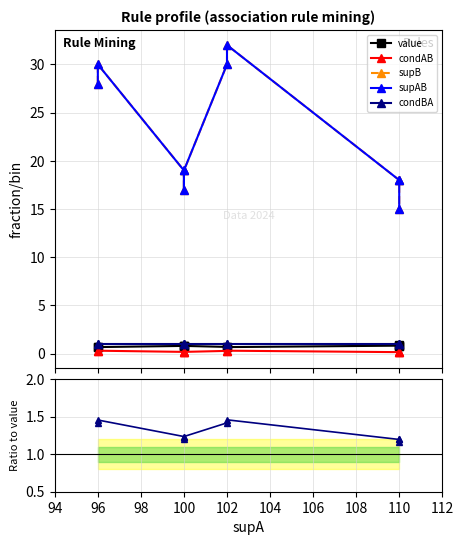

What is the maximum value for condAB?

0.5